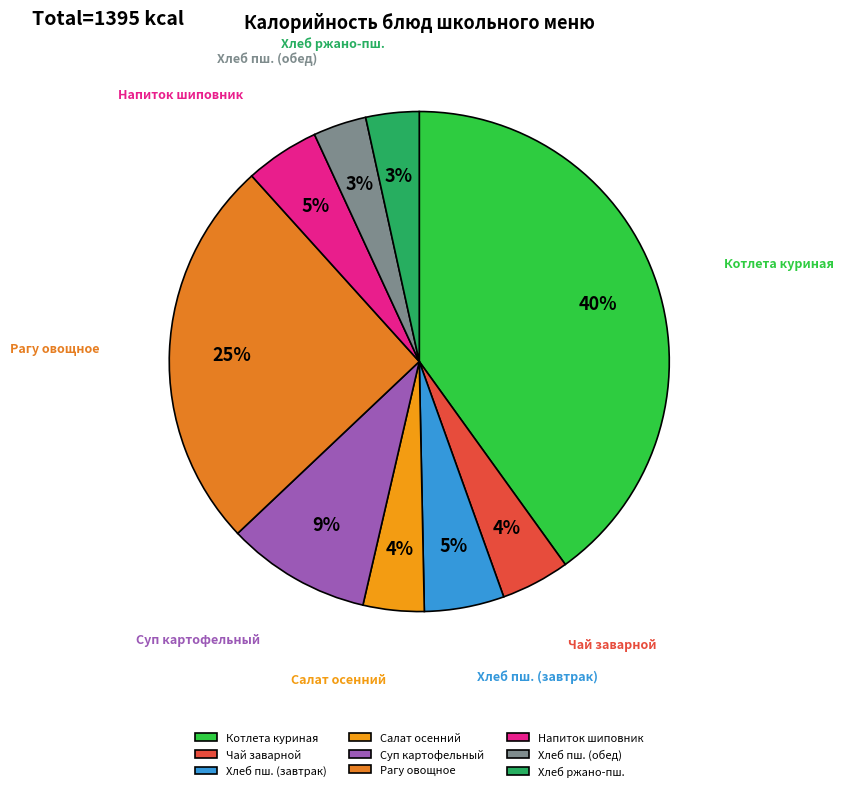

Which category has the biggest portion of the pie?

Котлета куриная